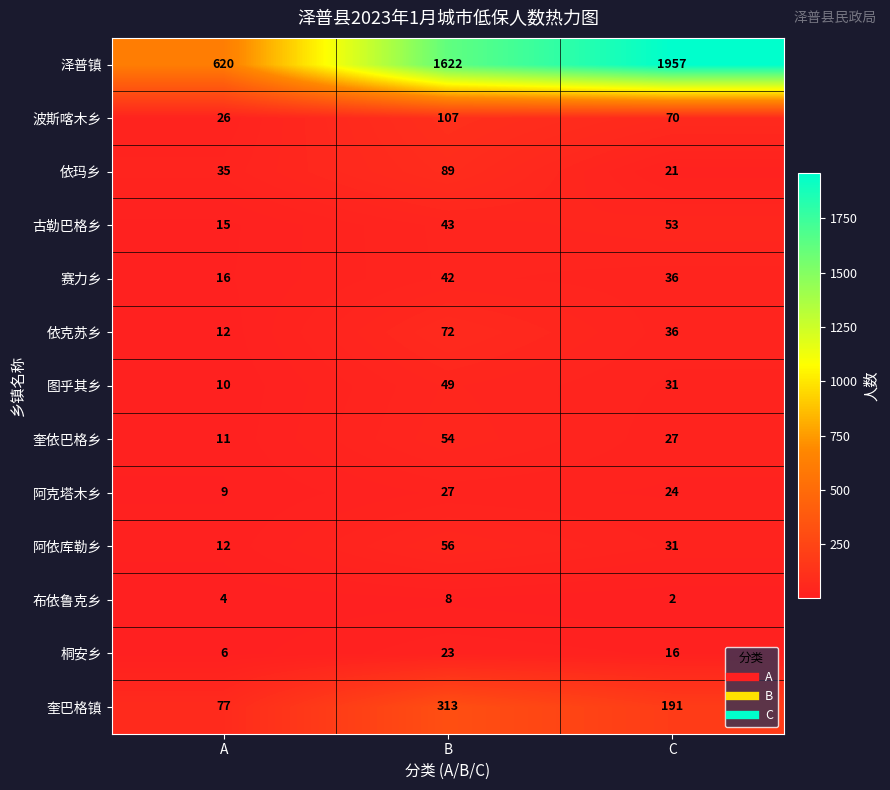

How many categories are shown in the chart?

3